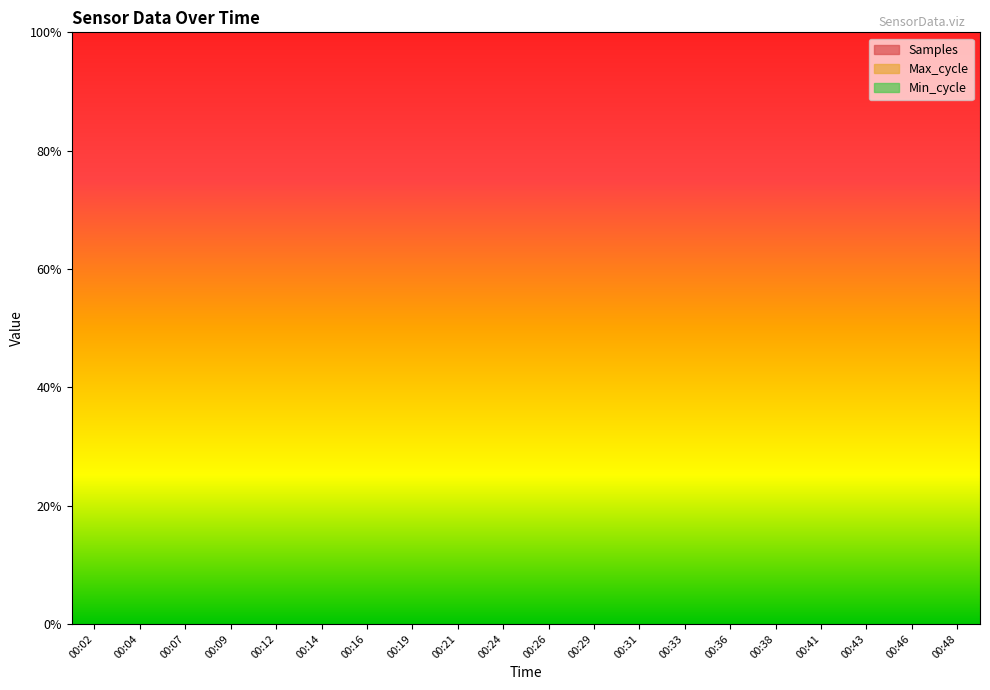

Which series has the widest spread of values?

Samples